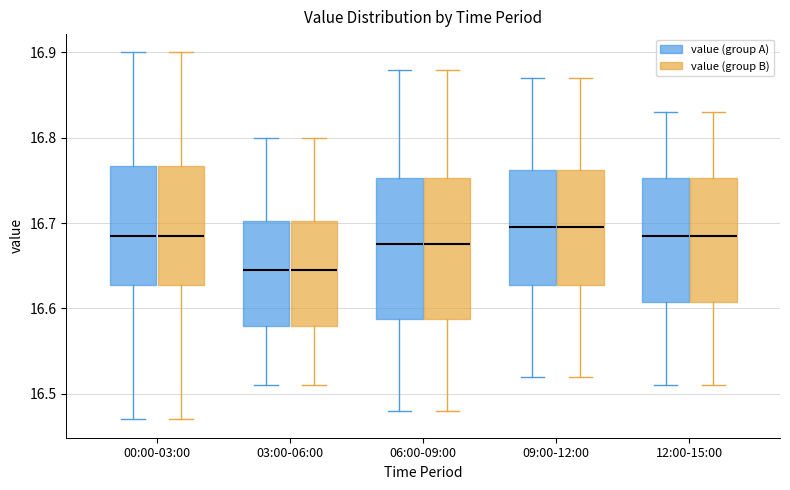

Reading left to right, transcribe this box plot: for each box, give where its median line is, the range the box spans, and where its two whiskers end, as read against the y-axis. The values are not printed on the chart, so give them approximately, as read against the axis.

00:00-03:00 (value (group A)): median 16.69, box 16.63 to 16.77, whiskers 16.47 to 16.90
00:00-03:00 (value (group B)): median 16.69, box 16.63 to 16.77, whiskers 16.47 to 16.90
03:00-06:00 (value (group A)): median 16.65, box 16.58 to 16.70, whiskers 16.51 to 16.80
03:00-06:00 (value (group B)): median 16.65, box 16.58 to 16.70, whiskers 16.51 to 16.80
06:00-09:00 (value (group A)): median 16.68, box 16.59 to 16.75, whiskers 16.48 to 16.88
06:00-09:00 (value (group B)): median 16.68, box 16.59 to 16.75, whiskers 16.48 to 16.88
09:00-12:00 (value (group A)): median 16.70, box 16.63 to 16.76, whiskers 16.52 to 16.87
09:00-12:00 (value (group B)): median 16.70, box 16.63 to 16.76, whiskers 16.52 to 16.87
12:00-15:00 (value (group A)): median 16.69, box 16.61 to 16.75, whiskers 16.51 to 16.83
12:00-15:00 (value (group B)): median 16.69, box 16.61 to 16.75, whiskers 16.51 to 16.83